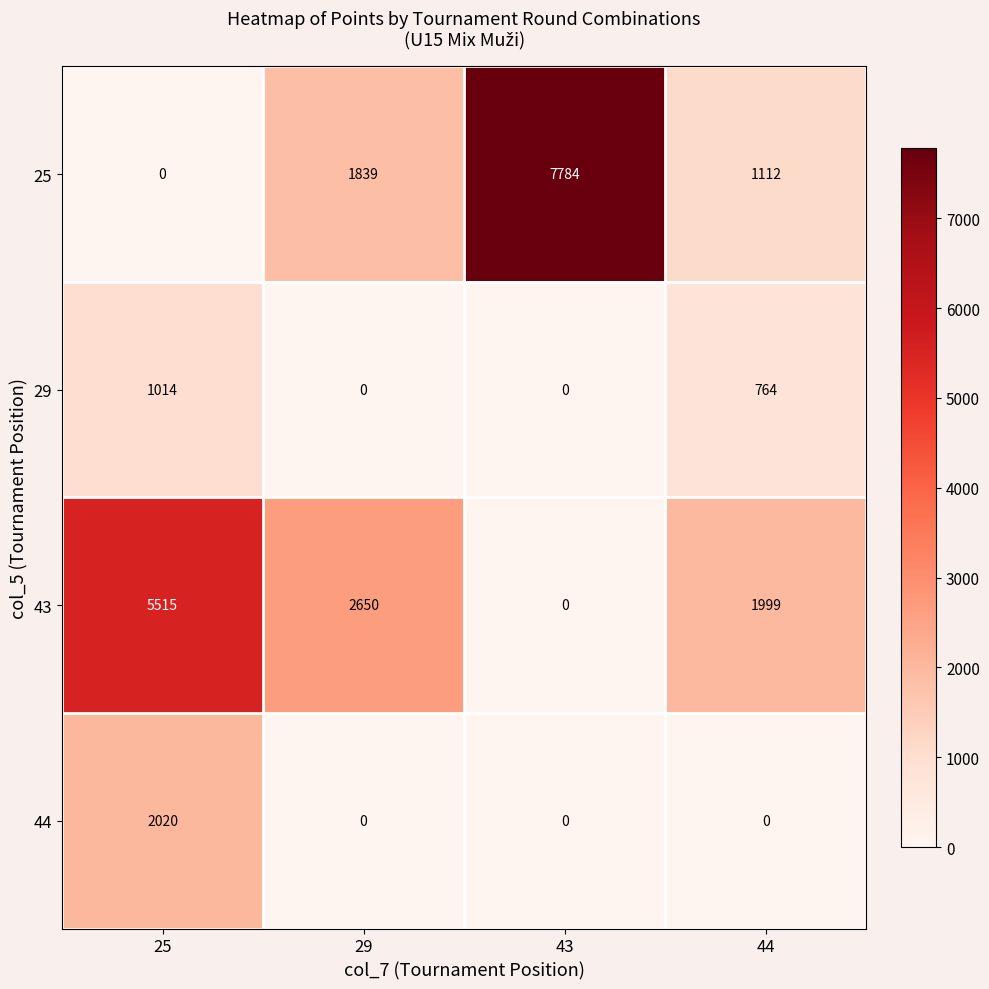

What is the total value across all series at 43?

7784